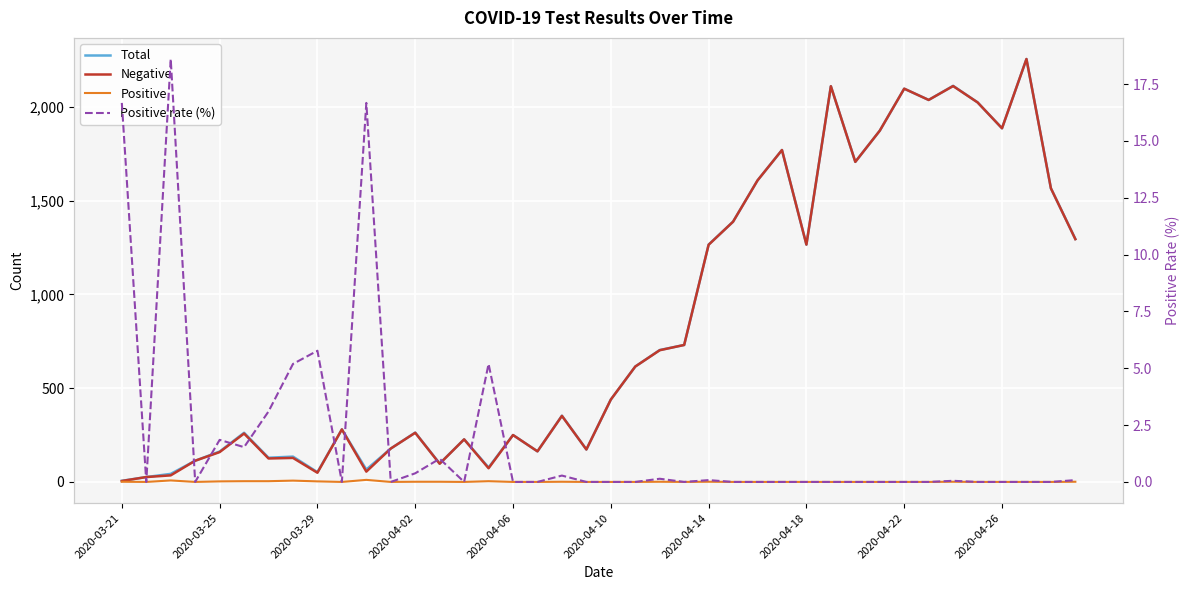

What is the average value of the Positive series?

1.3